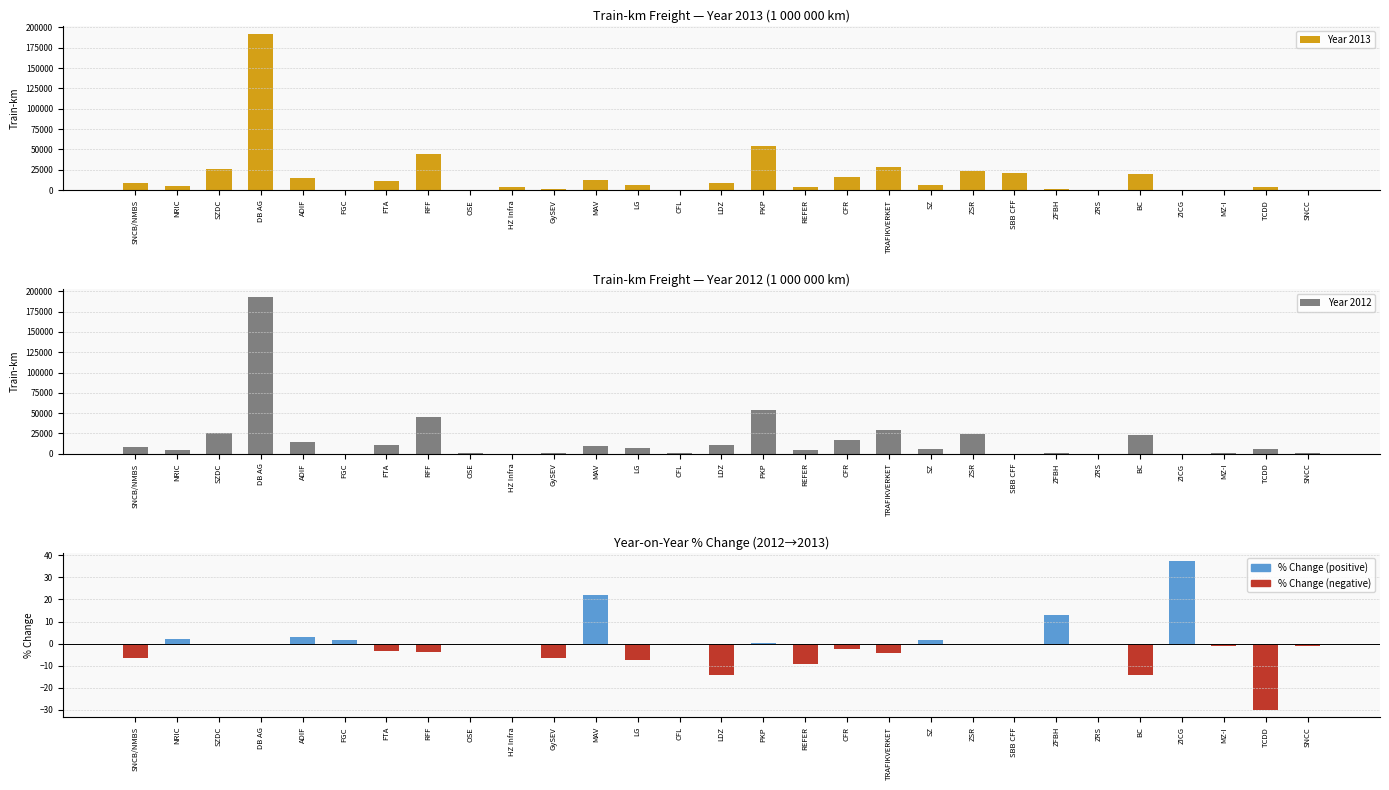

What is the difference between the % Change values at CFR and ZRS?

2.4